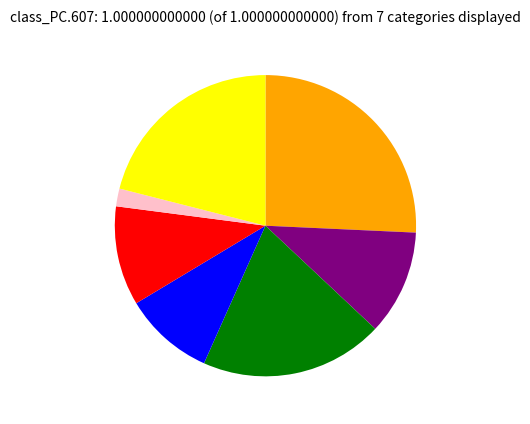

Does any single category account for the majority?

No